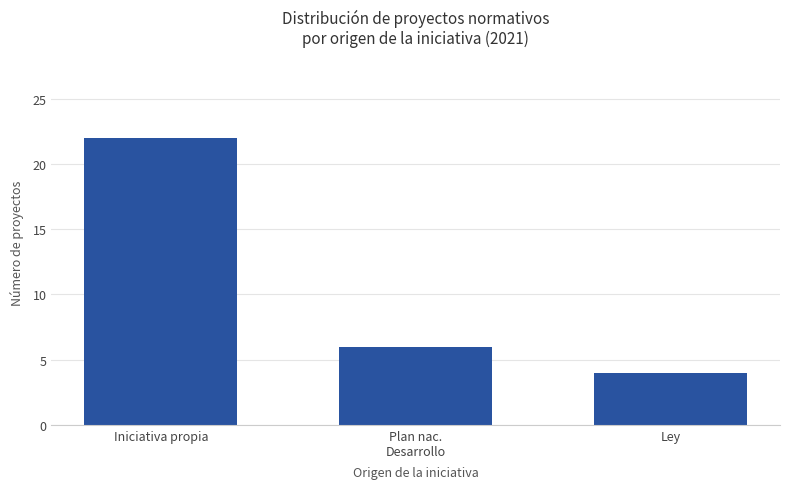

The chart shows a value of 5 at Iniciativa propia. True or false?

False